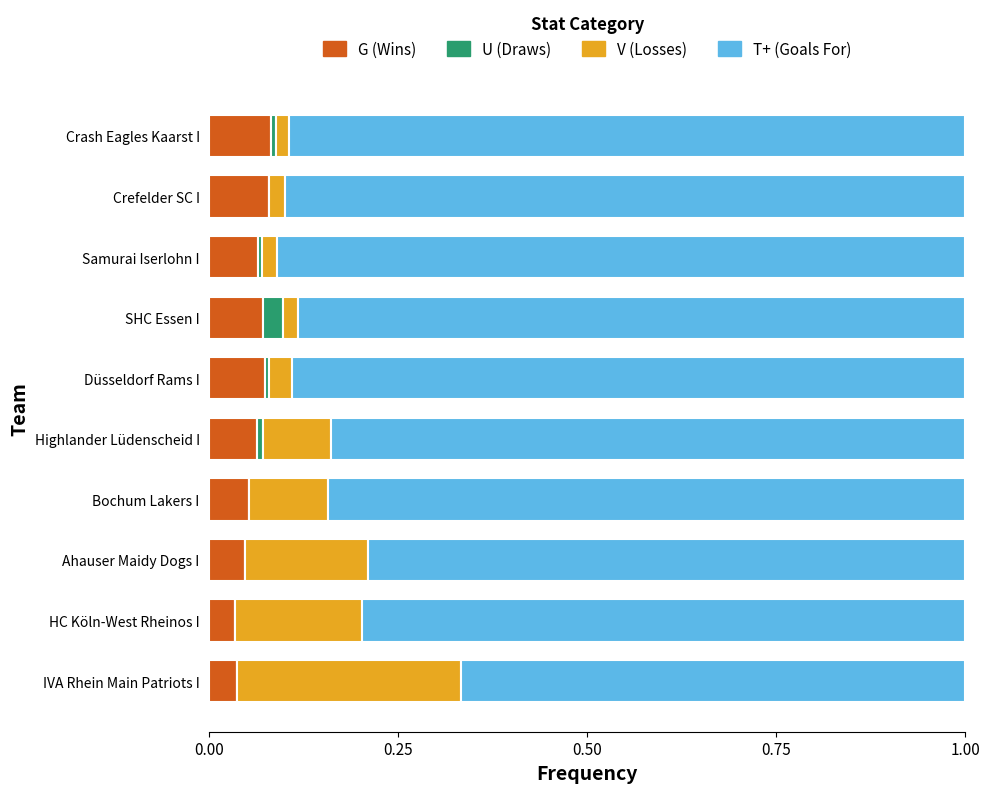

What is the sum of all G (Wins) values?

0.6